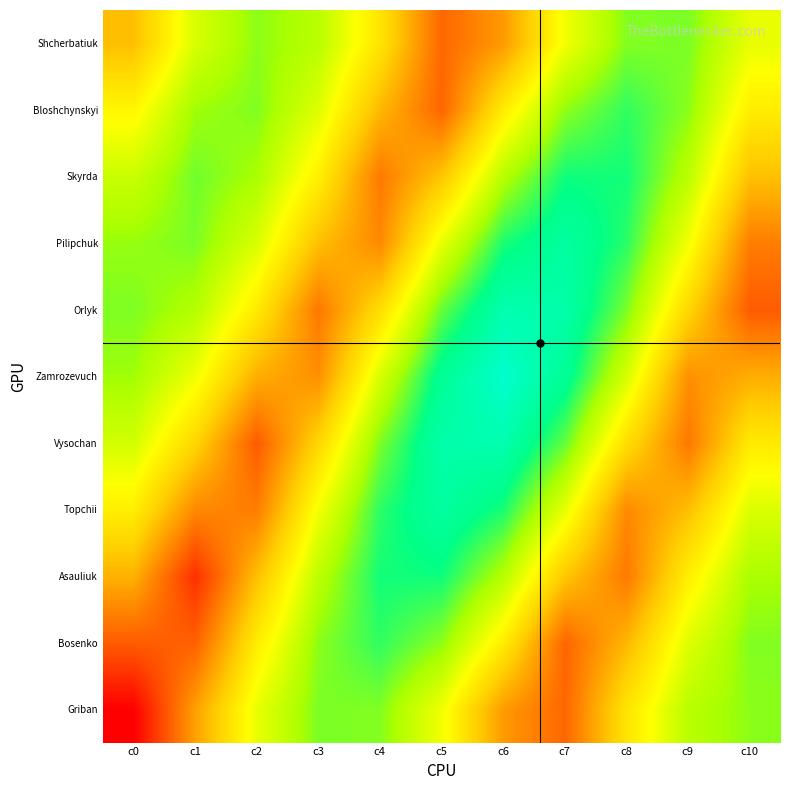

Which has a higher value, c1 or c7?

c1